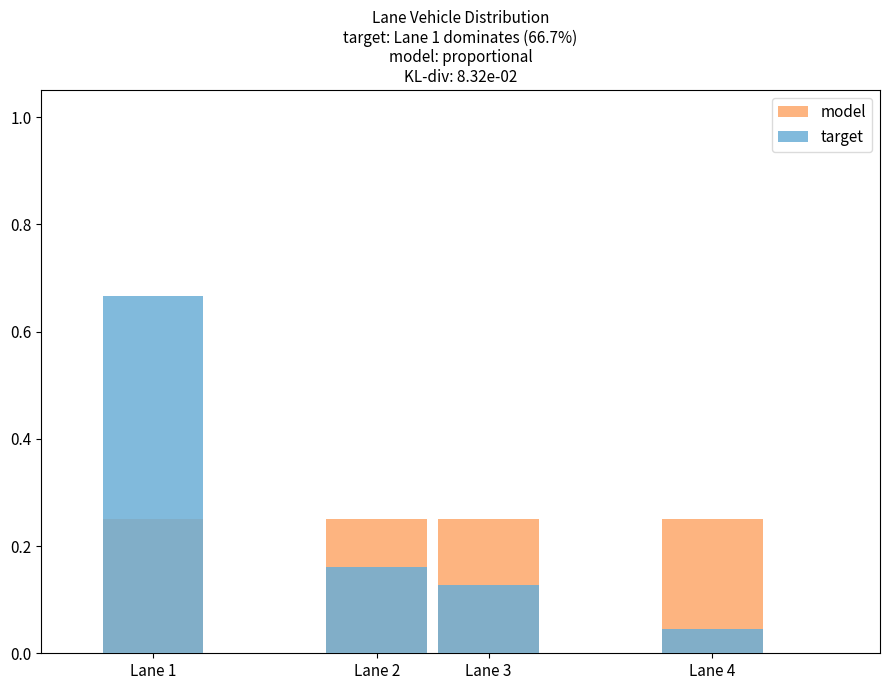

Reading left to right, what are all the values shown in this chart?

model: 0.2	0.2	0.2	0.2
target: 0.7	0.2	0.1	0.0